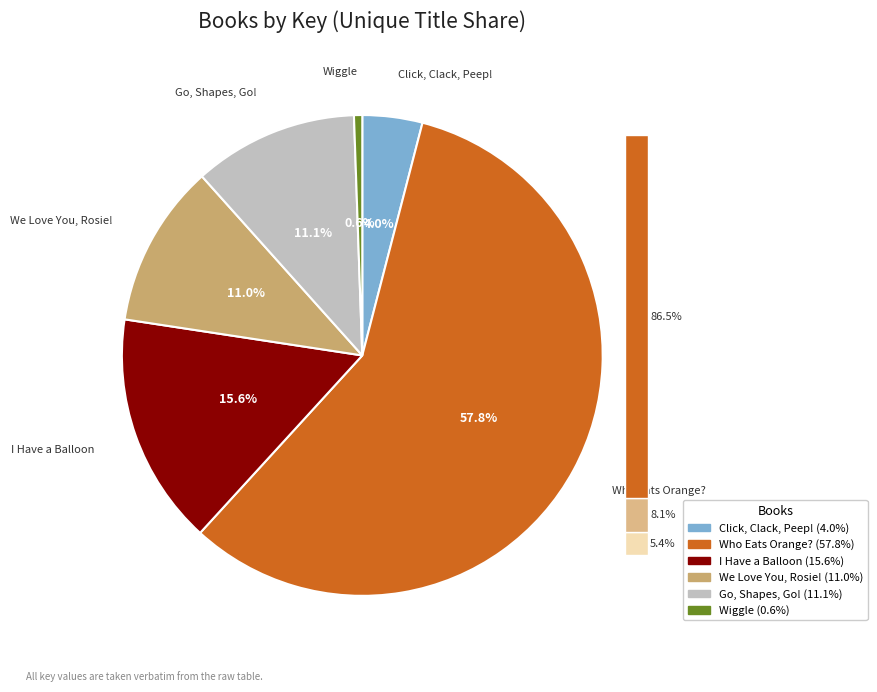

Combined, what portion of the pie is Click, Clack, Peep! and Who Eats Orange??

61.8%